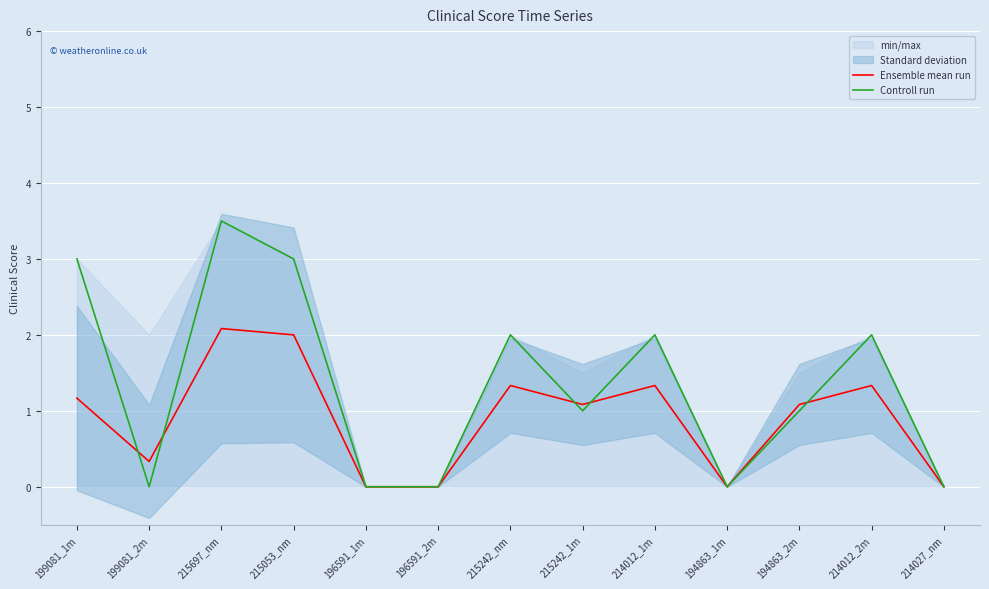

At how many categories does at least one series exceed 0?

9